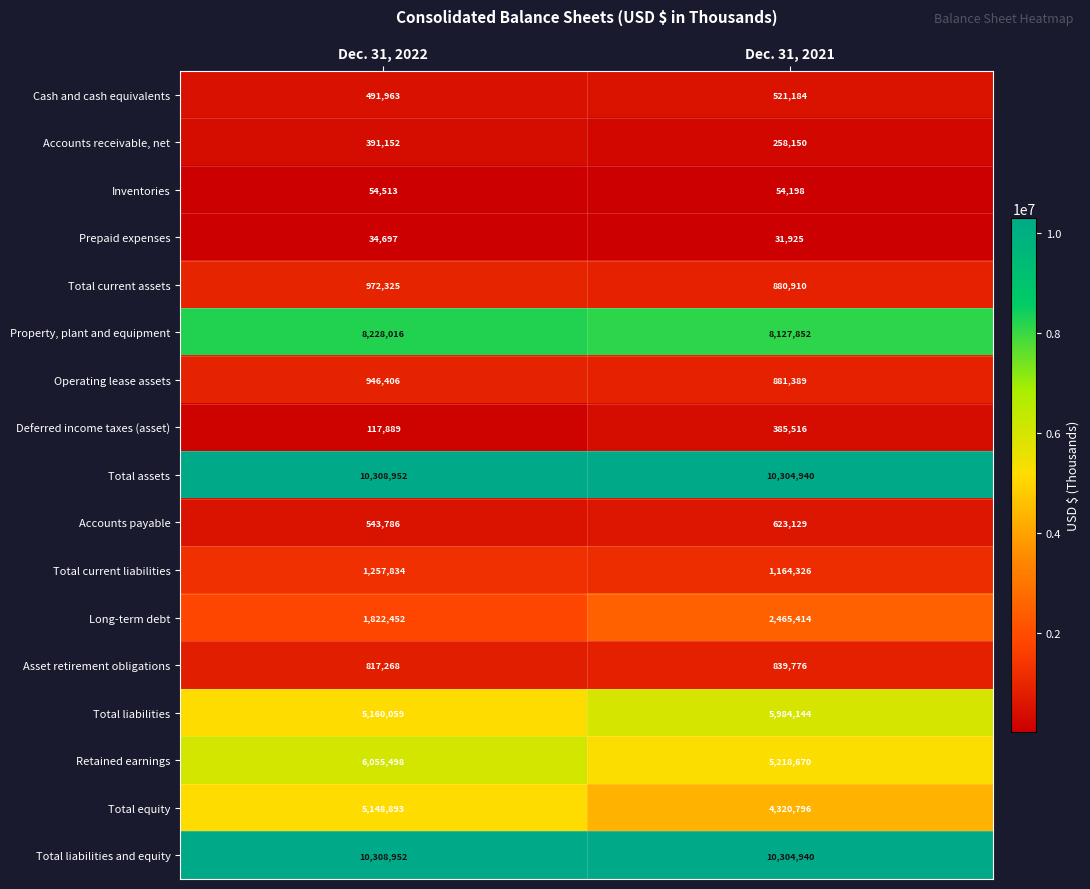

What is the difference between the Deferred income taxes (asset) values at Dec. 31, 2021 and Dec. 31, 2022?

267627